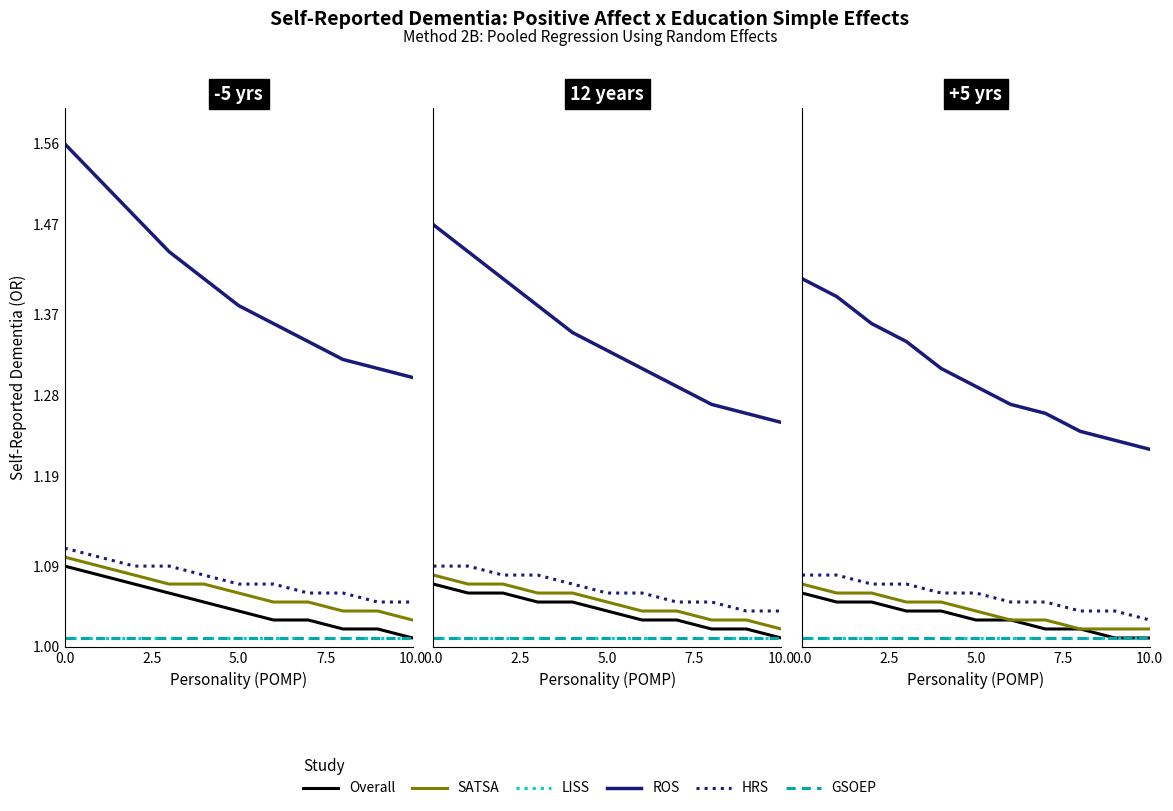

Which has a higher value, 7 or 2.5?

2.5